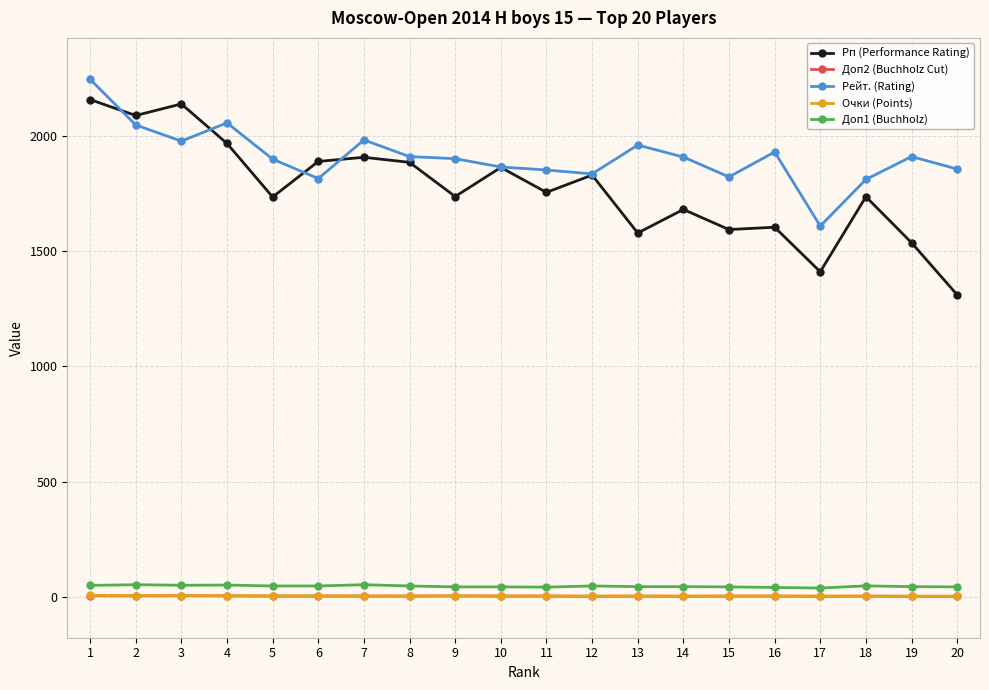

True or false: Очки (Points) and Доп1 (Buchholz) intersect in this chart.

False